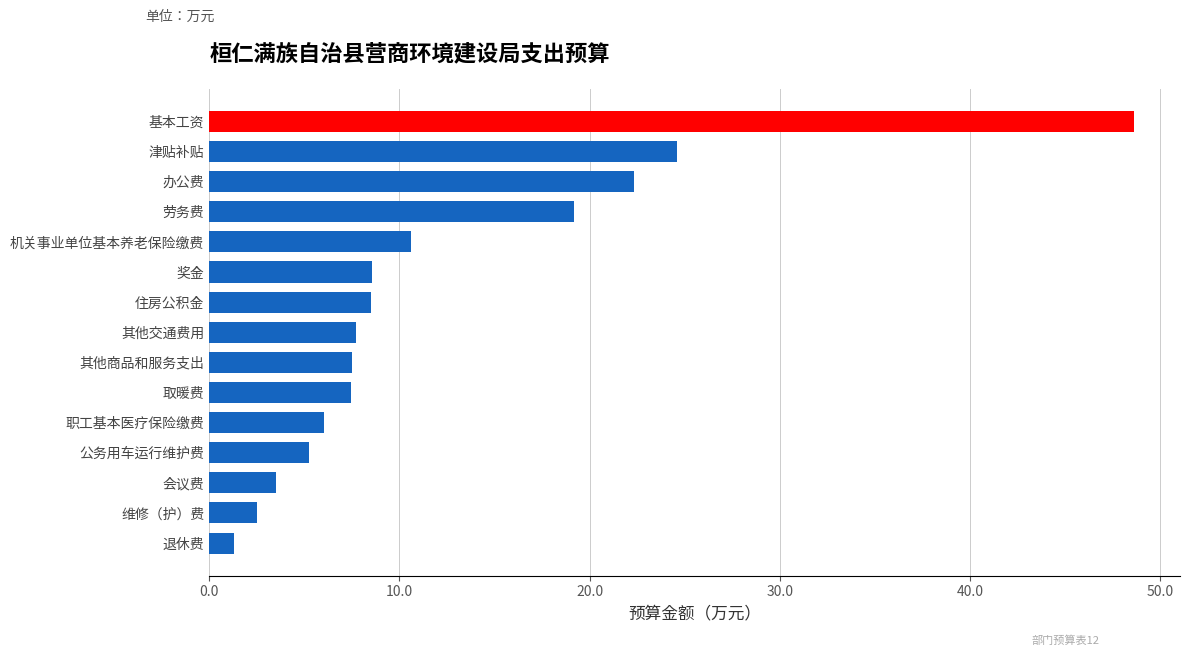

How many data points are less than 7?

5